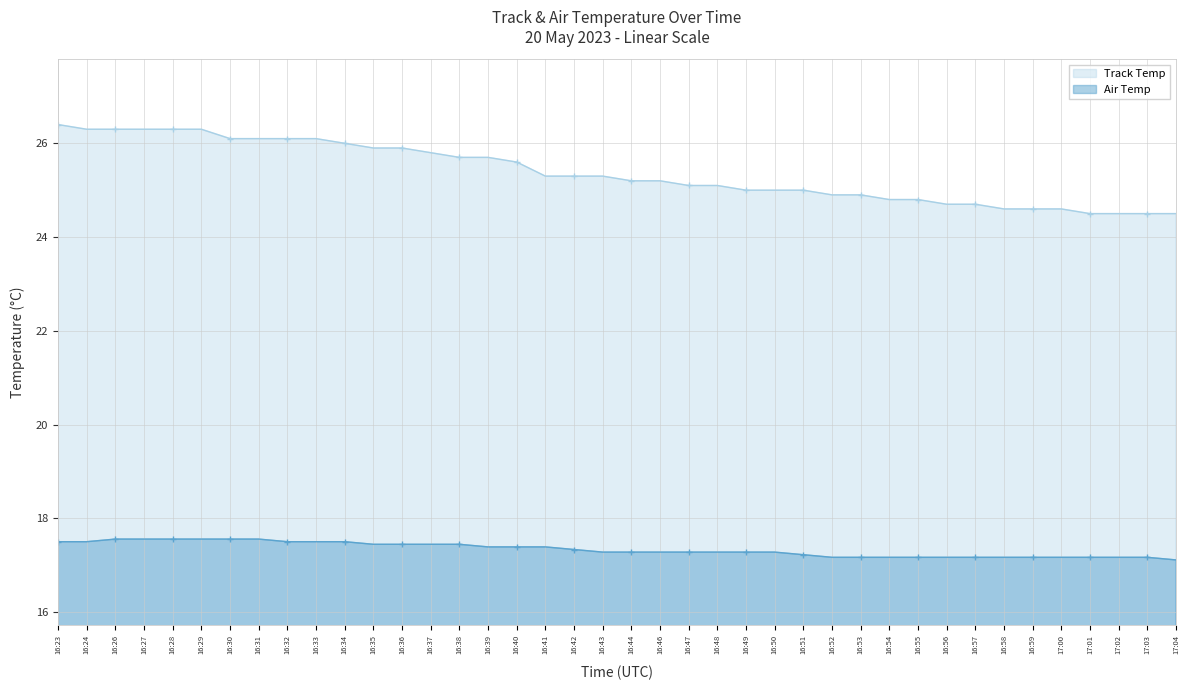

At how many categories does at least one series exceed 21?

40